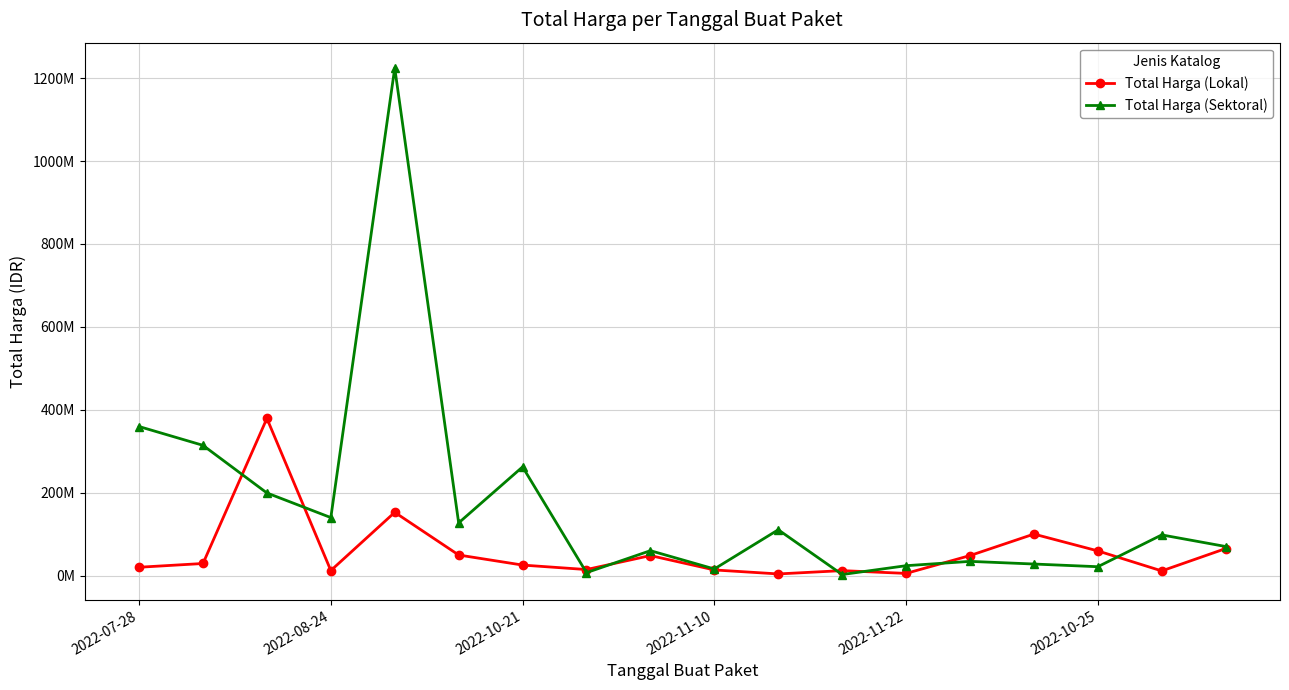

What is the value of the Total Harga (Lokal) point at the 5th from the left?

152477000